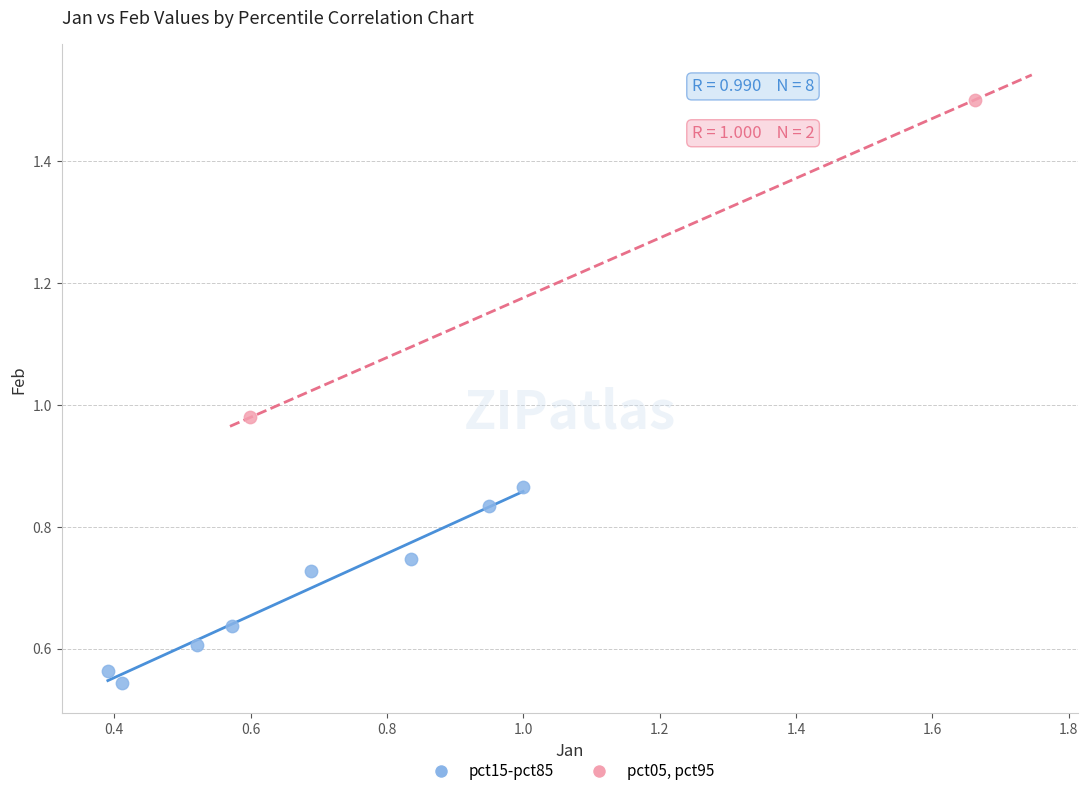

Which series has the largest Y range (max minus min)?

pct05, pct95